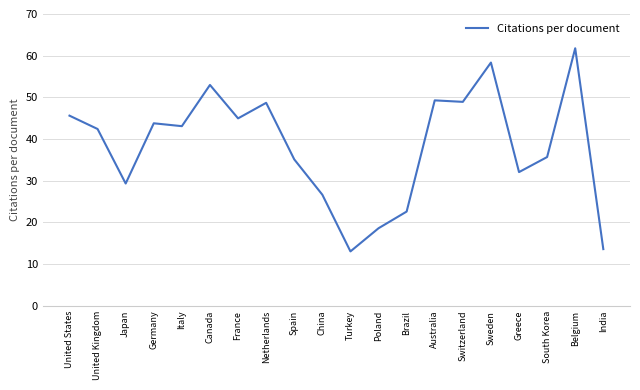

Approximately how many times larger is the value at Japan compared to Turkey?

2.2